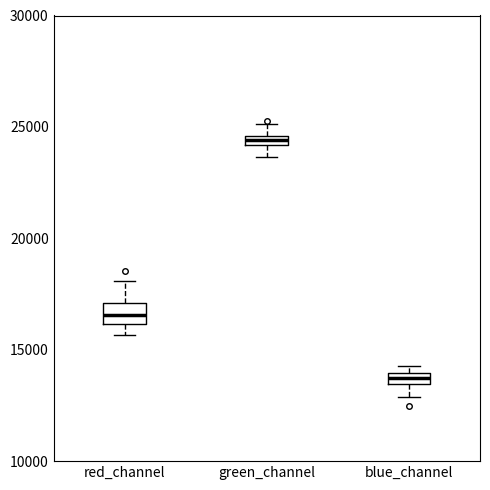

Where is the lower edge of the box for red_channel on the y-axis? The values are not printed on the chart, so give them approximately, as read against the axis.

16000